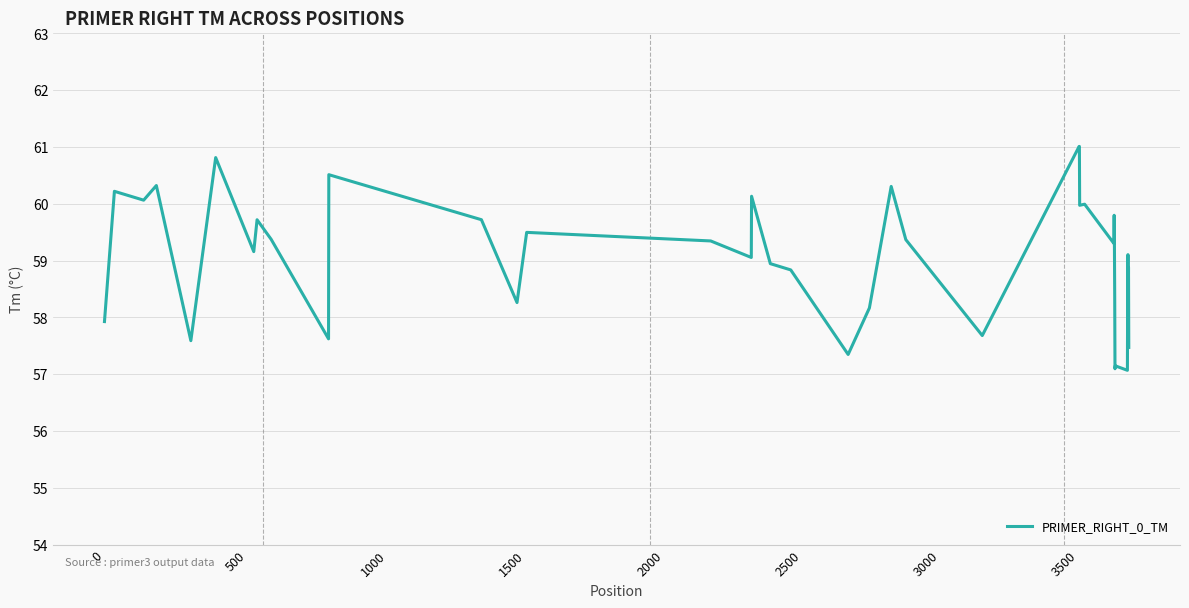

What is the greatest value displayed?

61.0